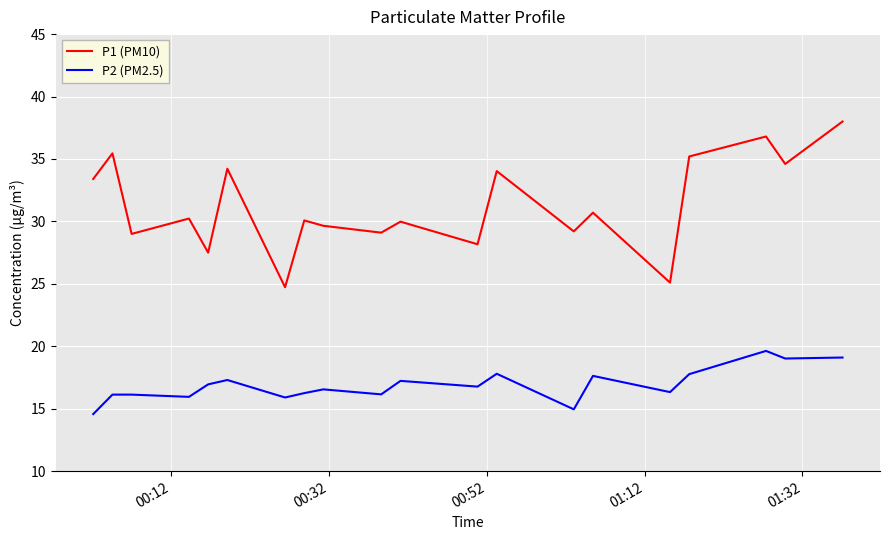

Rank the series by their average value, from lowest to highest.

P2 (PM2.5), P1 (PM10)